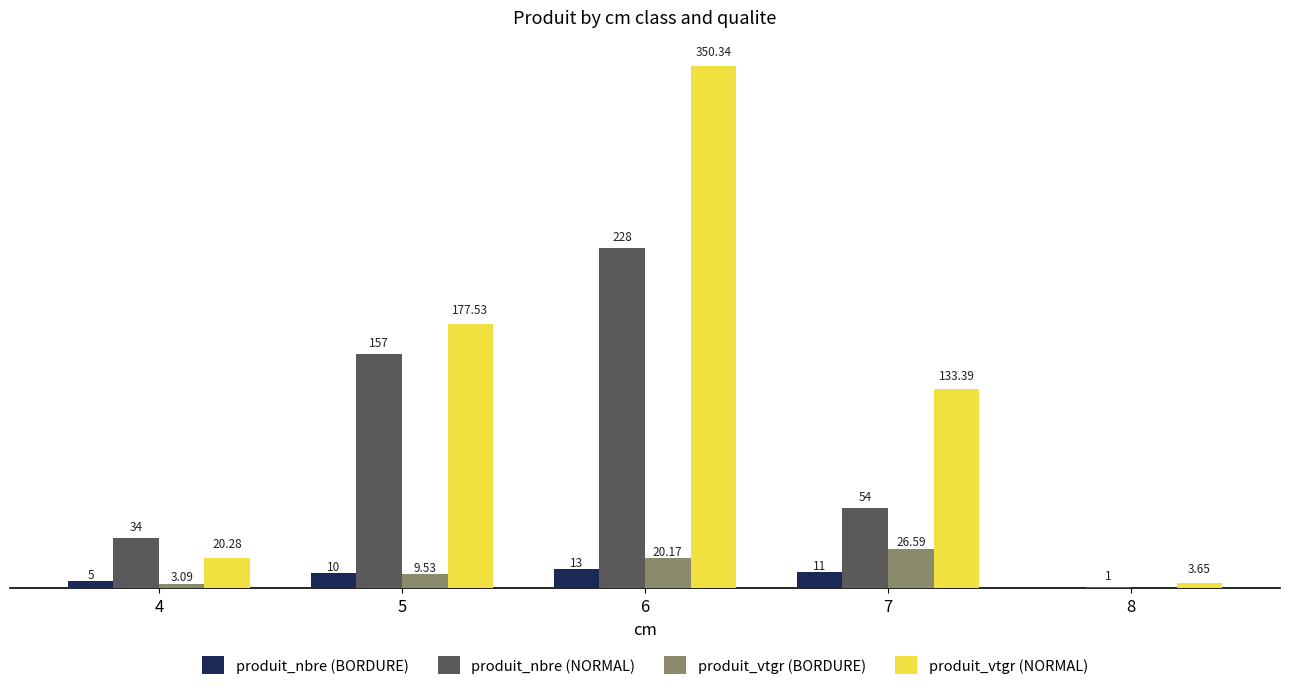

Between 5 and 7, which series saw the biggest shift?

produit_nbre (NORMAL)